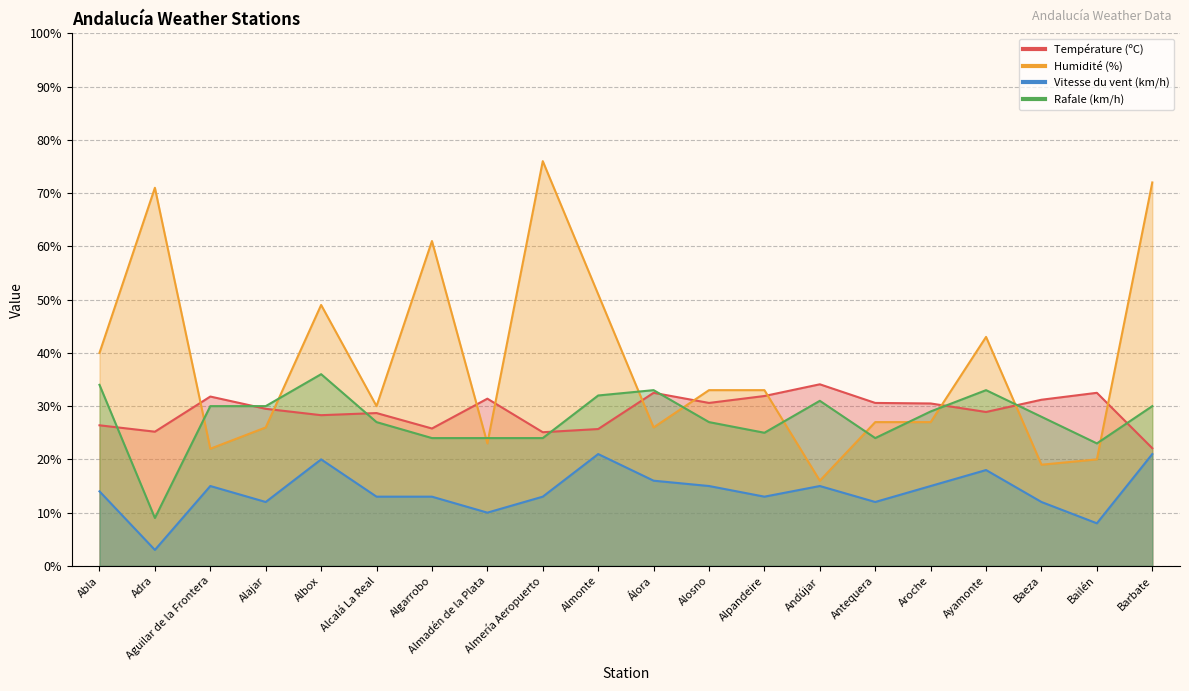

Does the chart display data point markers on the line(s)?

No